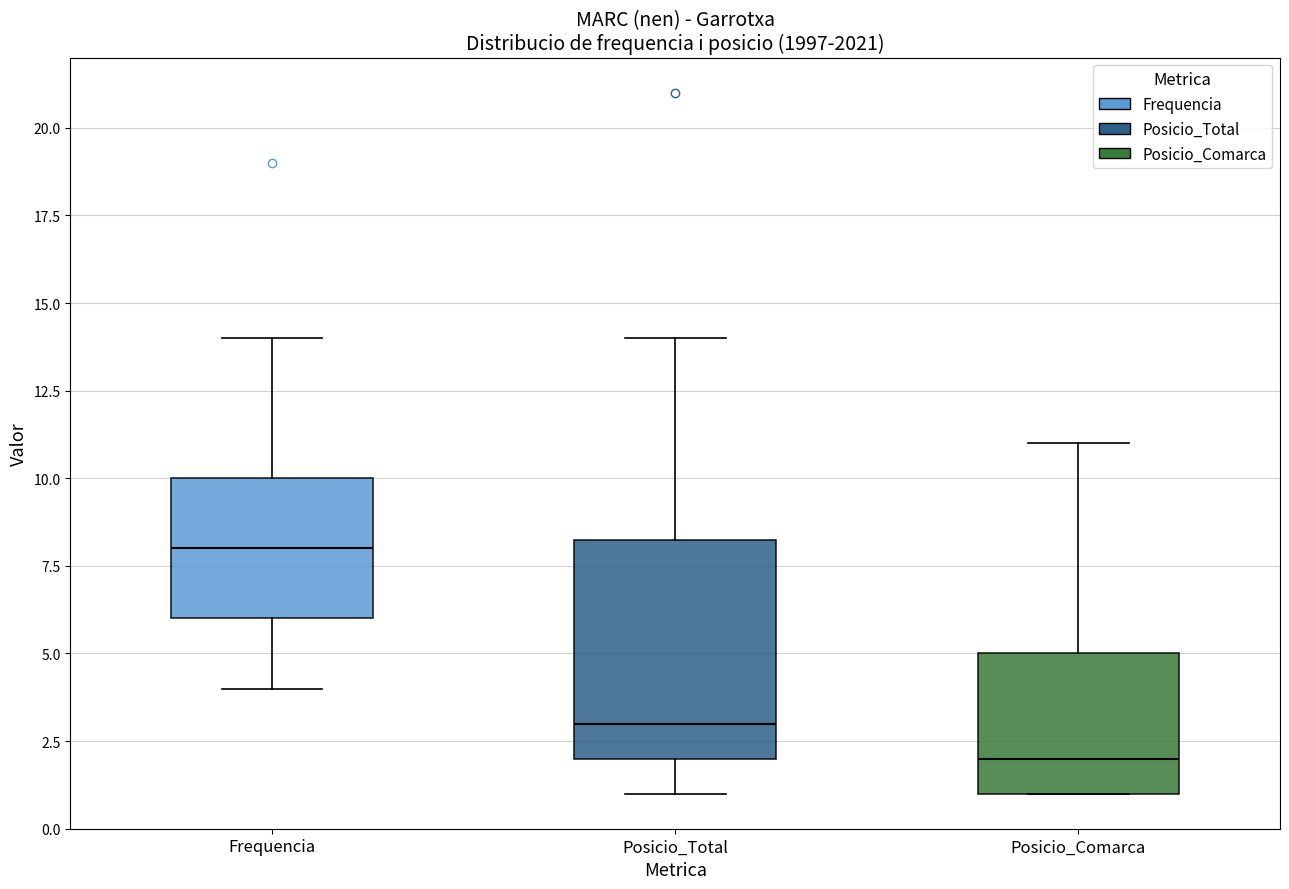

Reading left to right, read every box against the y-axis: the position of its median line, the range the box covers, and the ends of its whiskers. The values are not printed on the chart, so give them approximately, as read against the axis.

Frequencia: median 8.0, box 6.0 to 10.0, whiskers 4.0 to 14.0
Posicio_Total: median 3.0, box 2.0 to 8.5, whiskers 1.0 to 14.0
Posicio_Comarca: median 2.0, box 1.0 to 5.0, whiskers 1.0 to 11.0